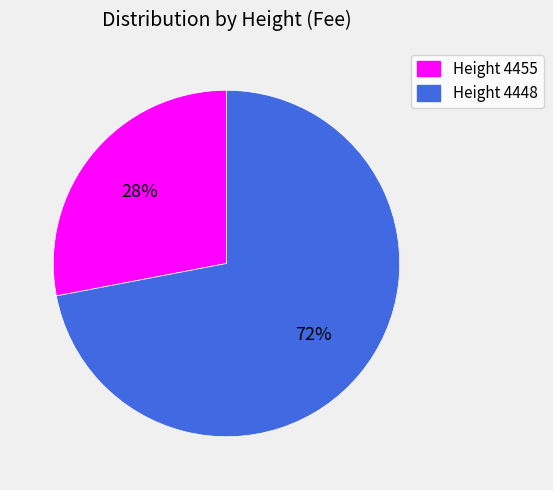

To the nearest percent, what portion does Height 4448 represent?

72%